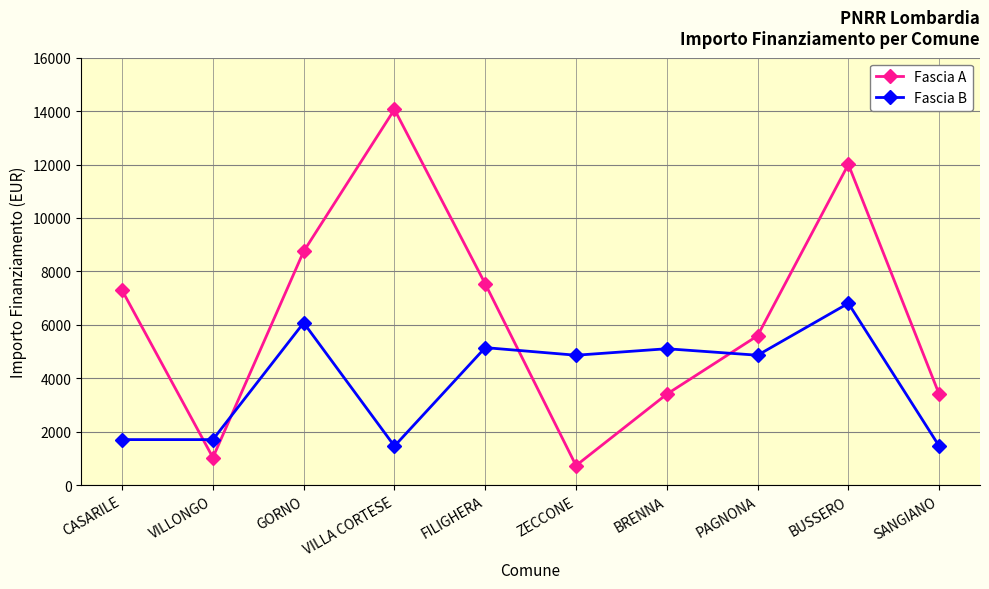

At which category does the chart reach its minimum across all series?

ZECCONE